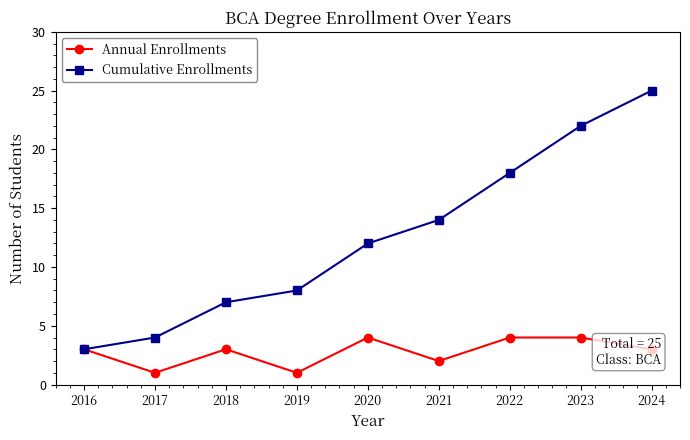

Rank the series by their average value, from highest to lowest.

Cumulative Enrollments, Annual Enrollments